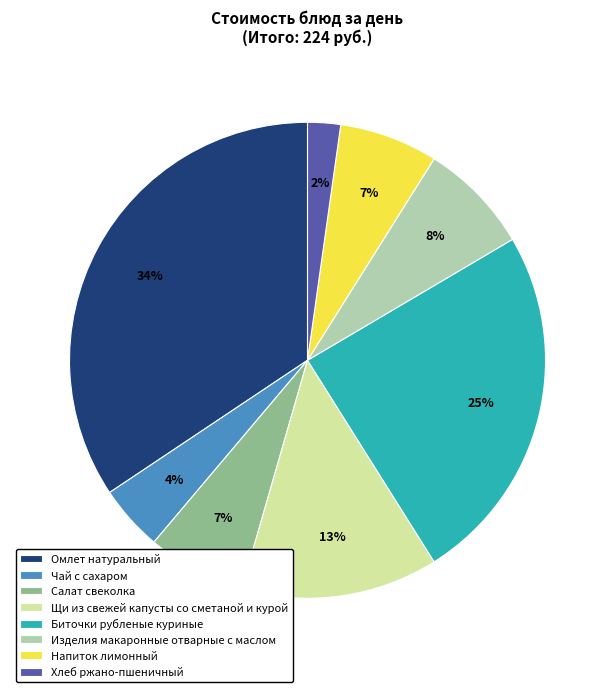

To the nearest percent, what is the difference between the Биточки рубленые куриные and Изделия макаронные отварные с маслом slice percentages?

17%